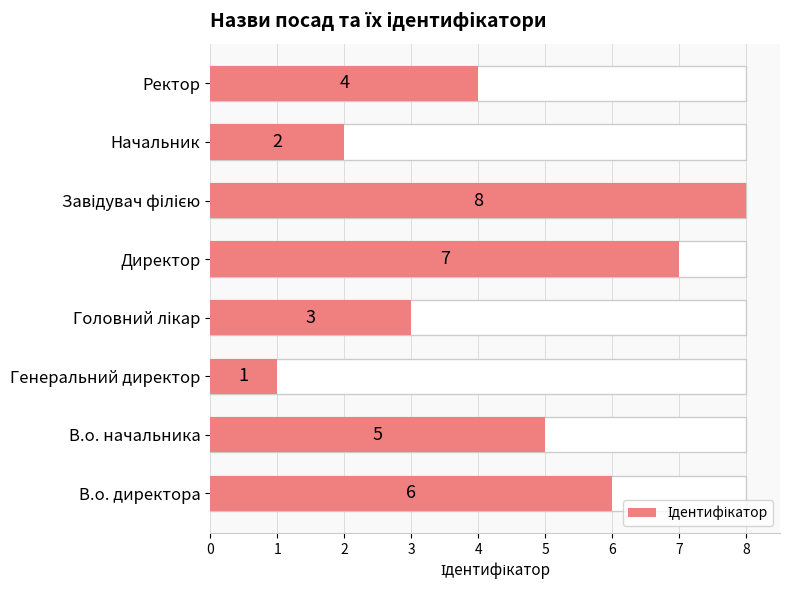

What is the greatest value displayed?

8